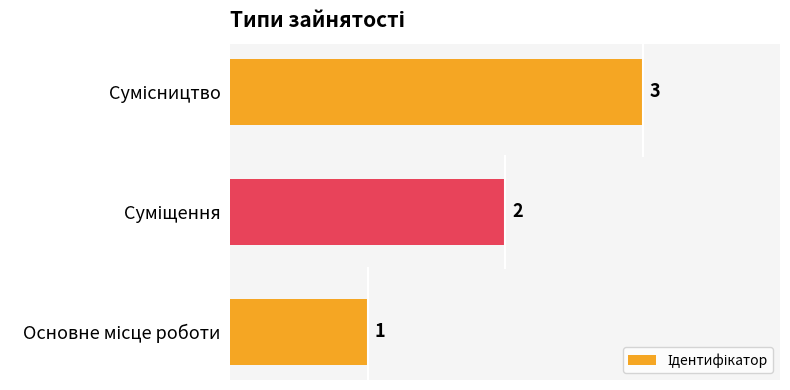

How many distinct data groups are displayed?

1